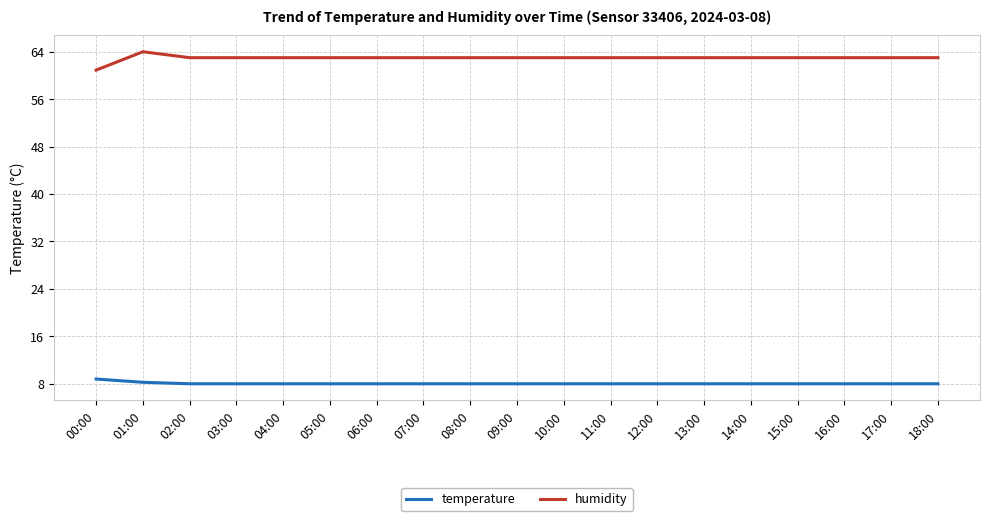

Is it true that temperature equals 8.0 at 04:00?

True